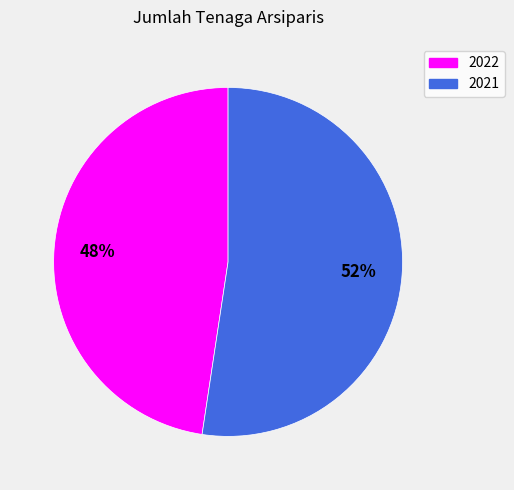

How many slices are in this pie chart?

2